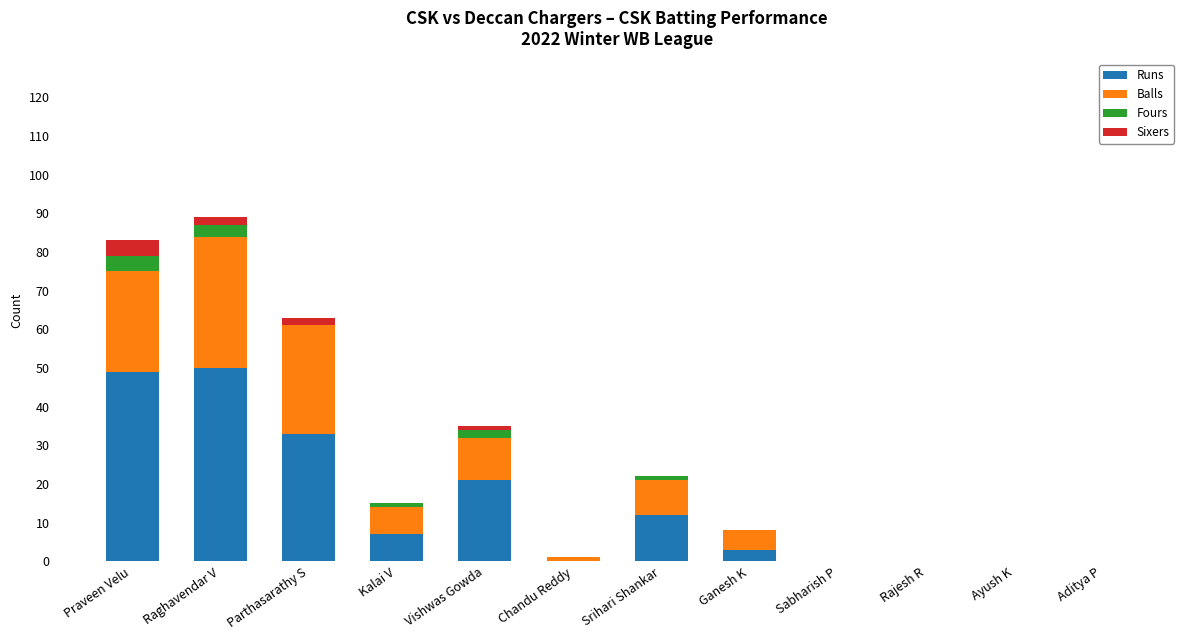

True or false: Runs has a value of 0 at Sabharish P.

True